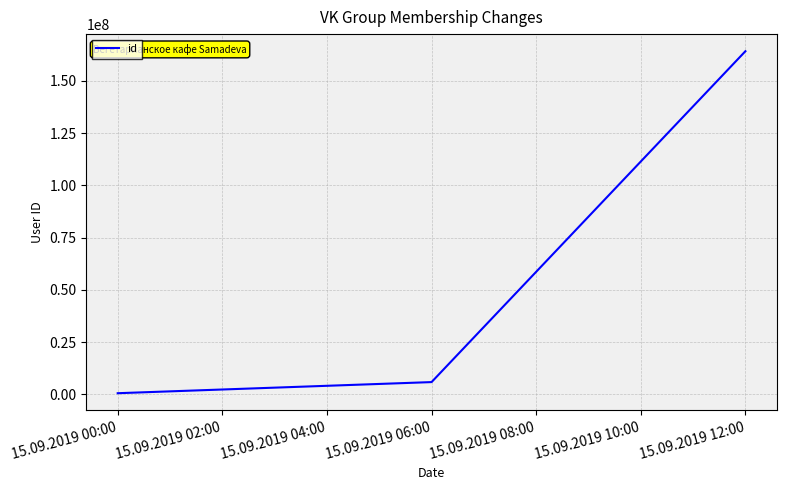

What is the greatest value displayed?

164183291